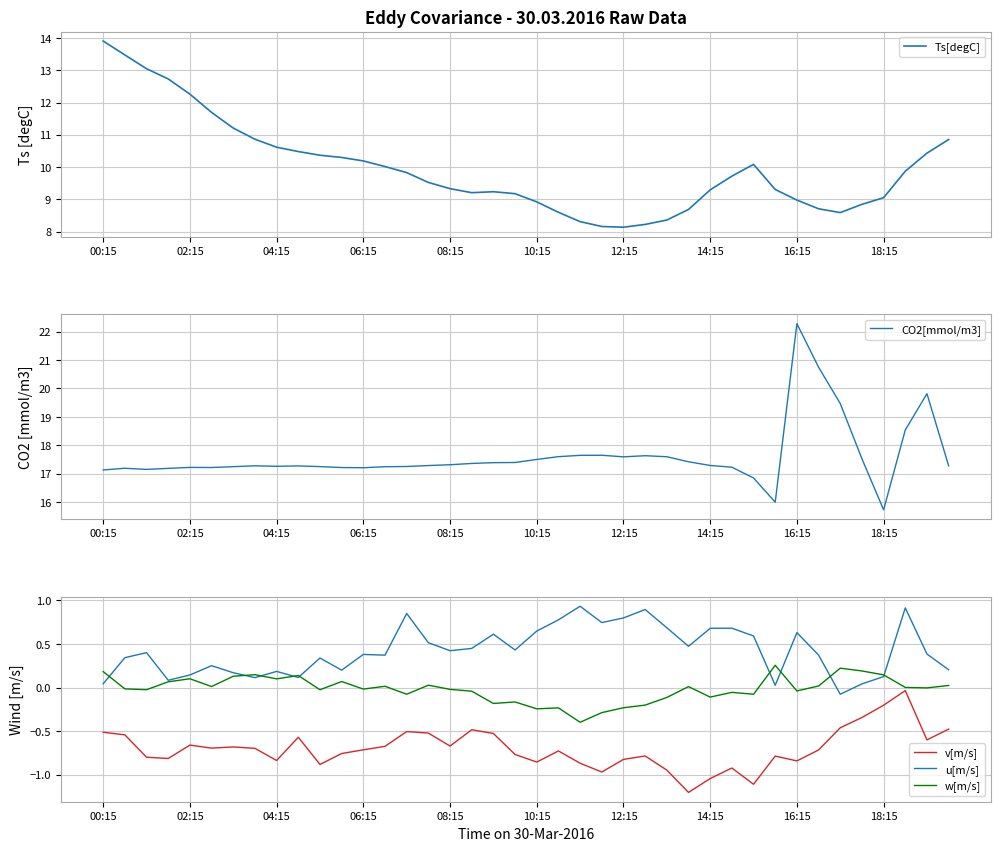

Is it true that v[m/s] equals -0.8 at 12:15?

True